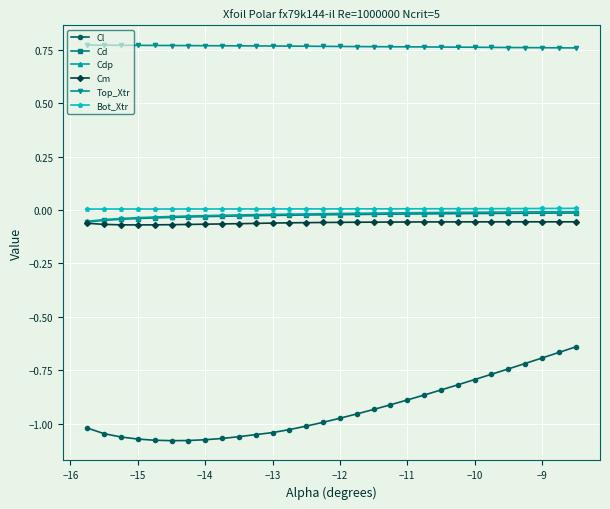

Which series has the widest spread of values?

Cl